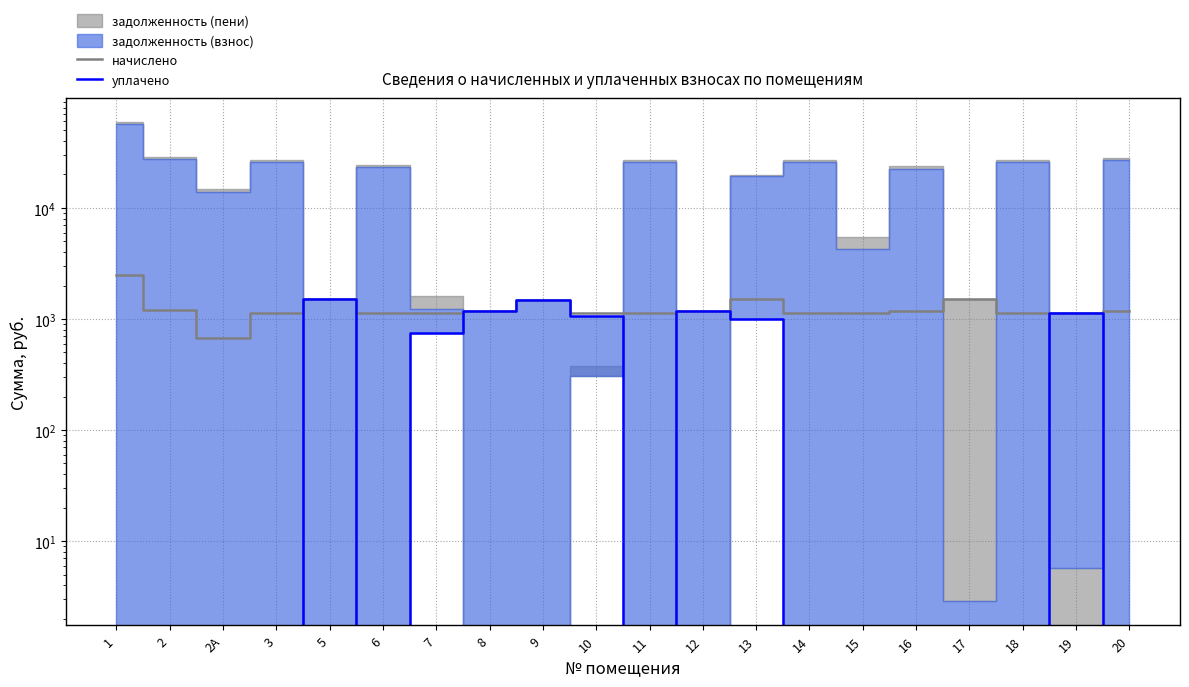

Which category has the lowest value across all series?

1